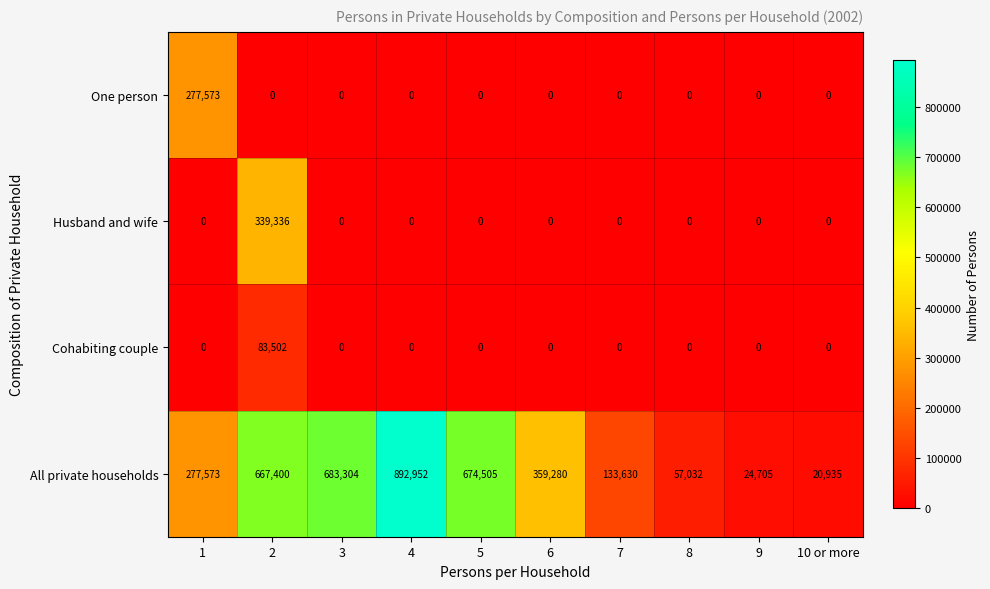

Which series has the widest spread of values?

All private households